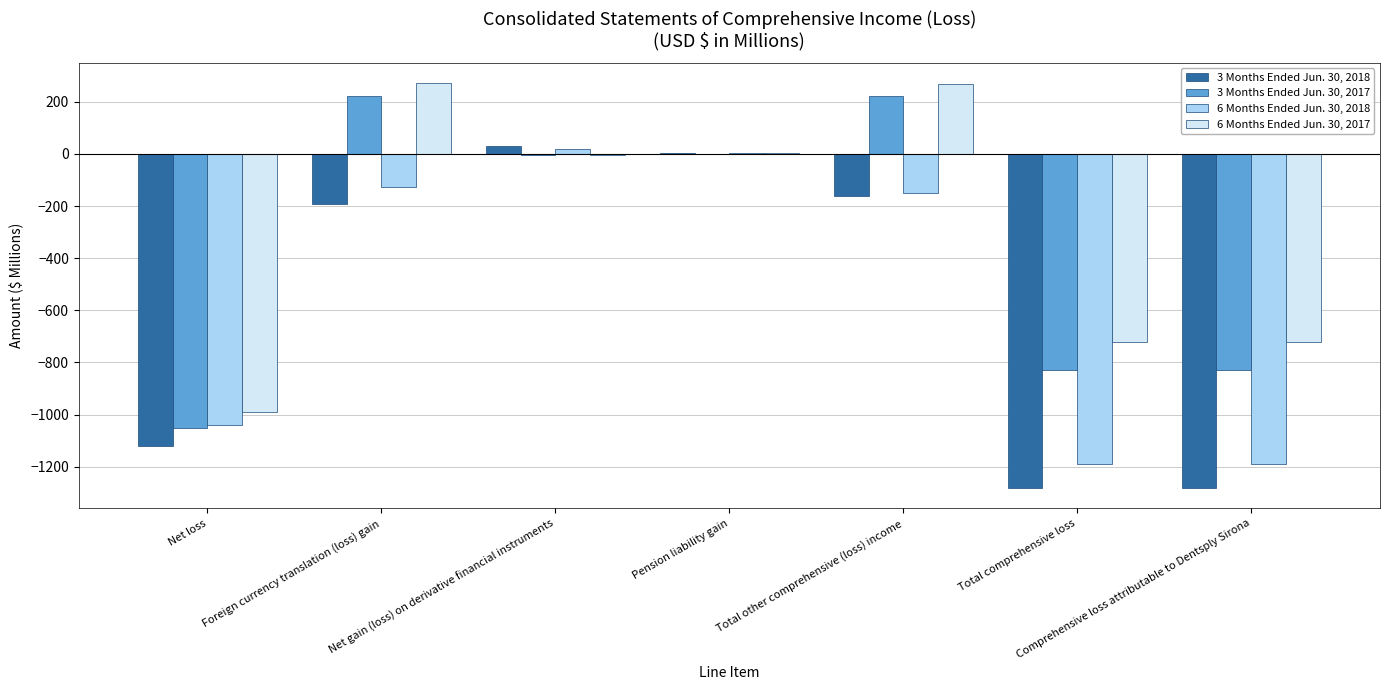

What is the sum of the 3 Months Ended Jun. 30, 2018 values at Net loss and Comprehensive loss attributable to Dentsply Sirona?

-2402.8